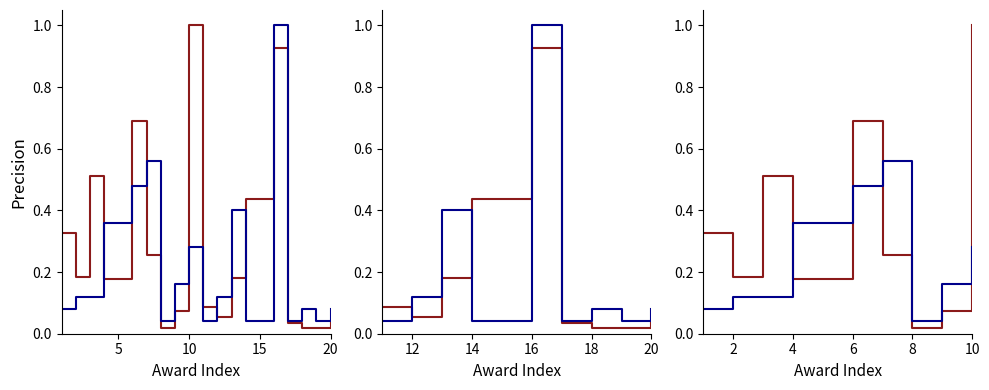

How many lines are shown in the chart?

2